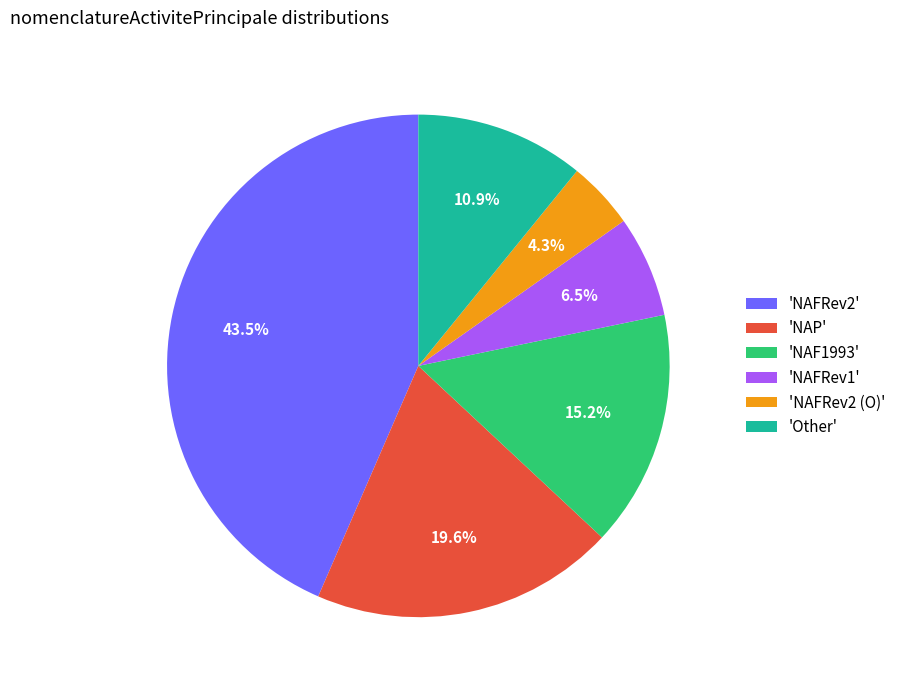

Is the sum of 'NAFRev2 (O)' and 'Other' greater than half?

No